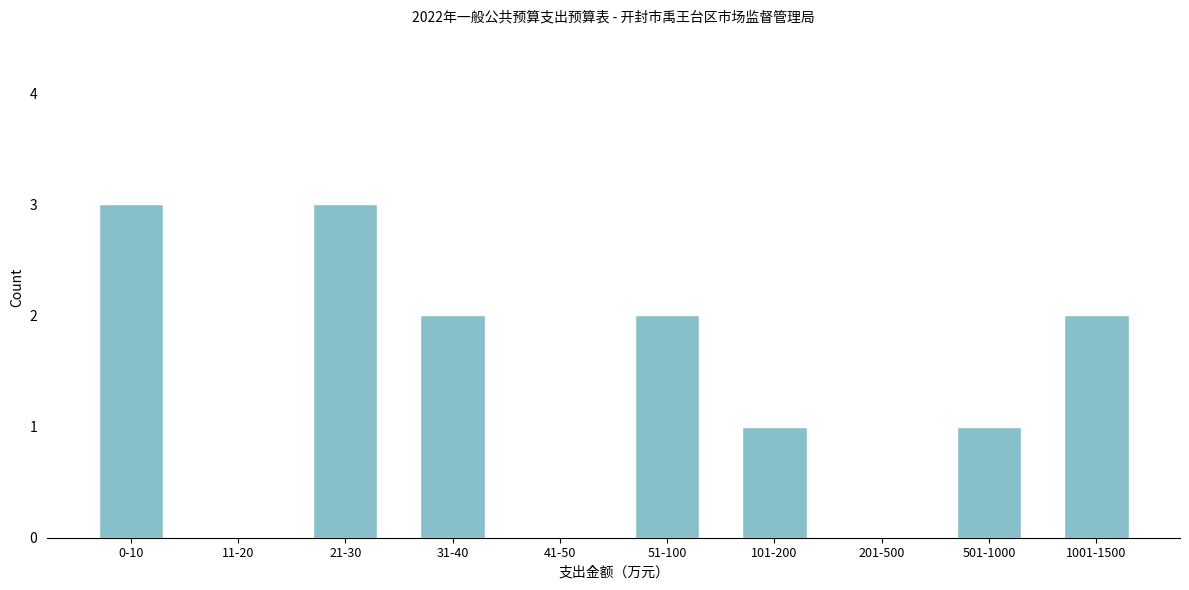

Reading left to right, transcribe all the data shown in this chart.

0-10=3	11-20=0	21-30=3	31-40=2	41-50=0	51-100=2	101-200=1	201-500=0	501-1000=1	1001-1500=2